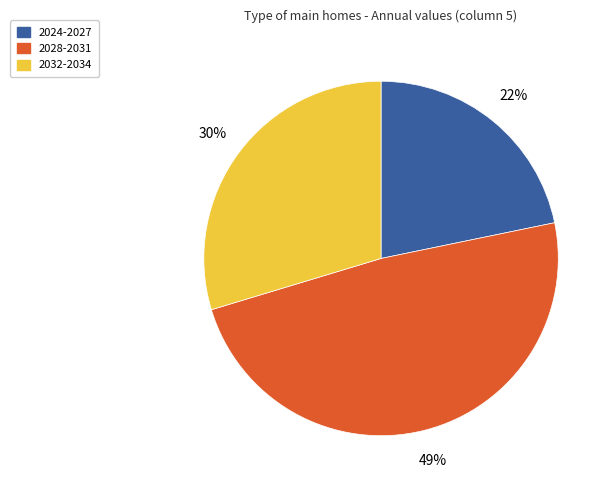

How many slices are in this pie chart?

3